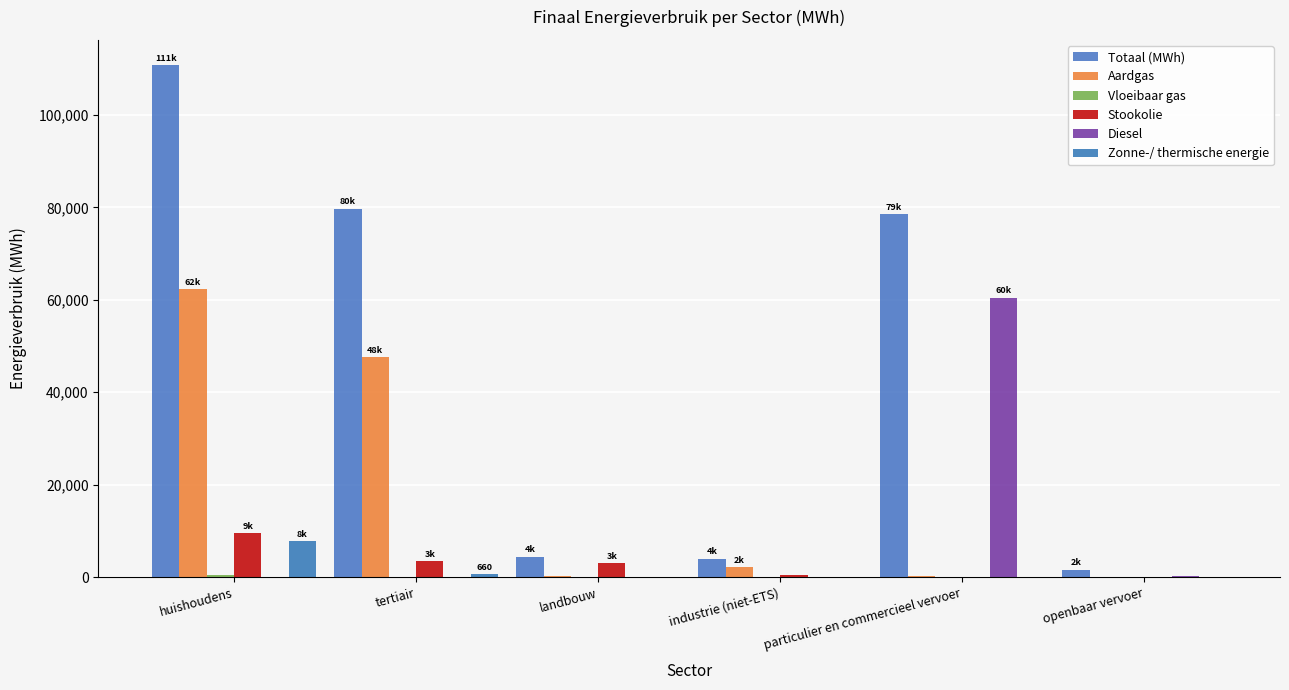

At how many categories does at least one series exceed 39249?

3